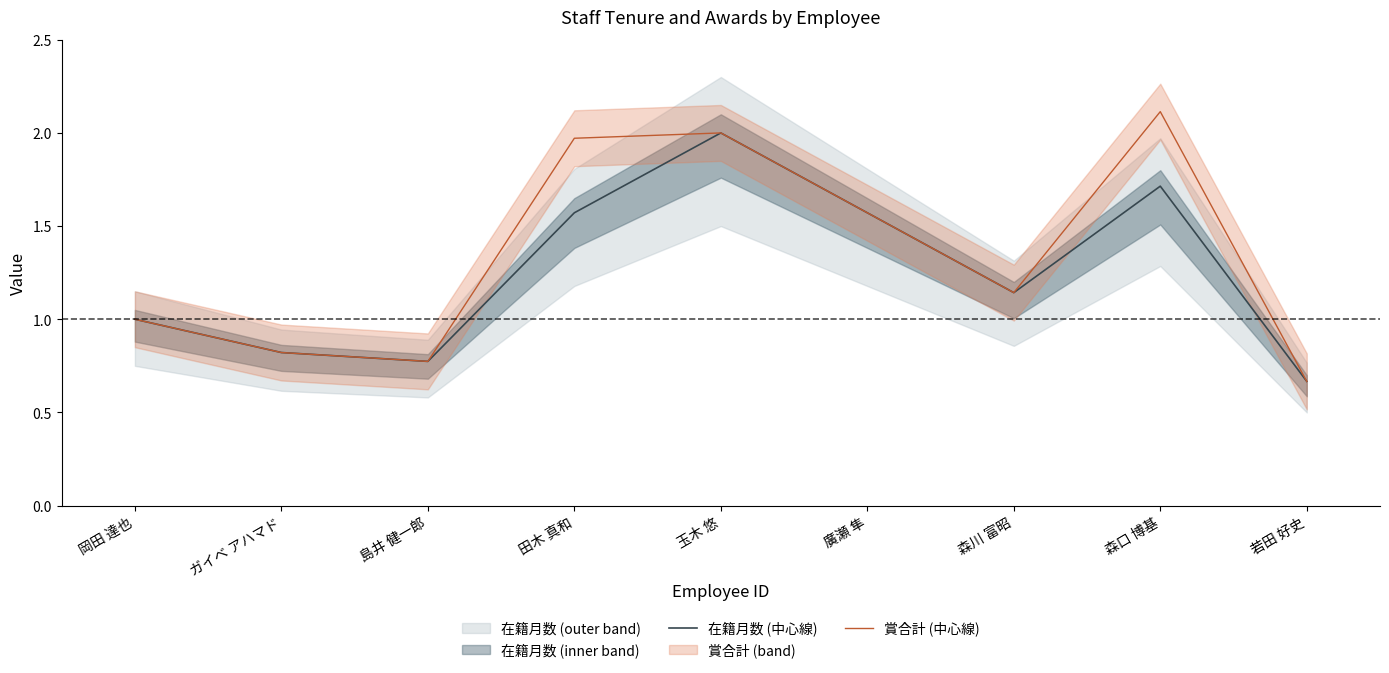

List the labels in order of 在籍月数 (中心線) value, smallest first.

若田 好史, 島井 健一郎, ガイベ アハマド, 岡田 達也, 森川 富昭, 田木 真和, 廣瀬 隼, 森口 博基, 玉木 悠